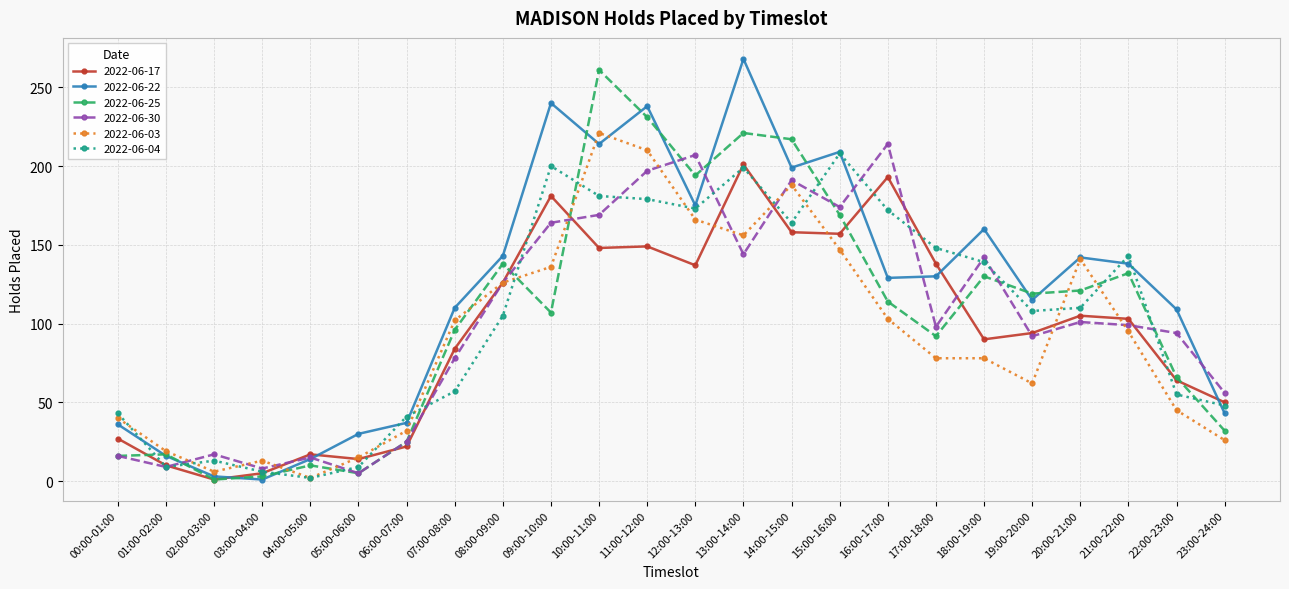

True or false: 2022-06-03 has a value of 19 at 01:00-02:00.

True